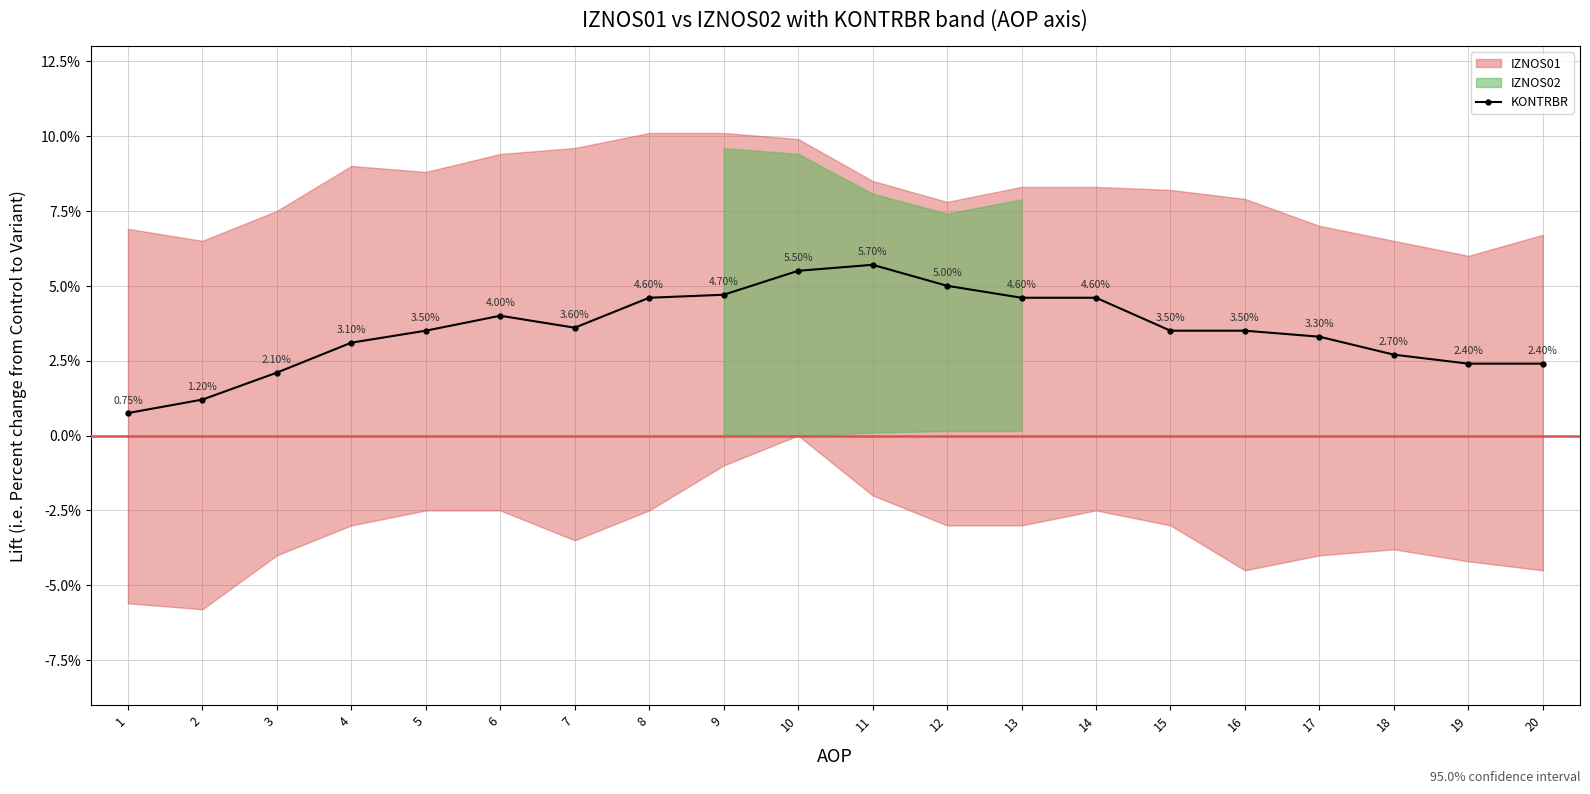

Where is the first local minimum?

7